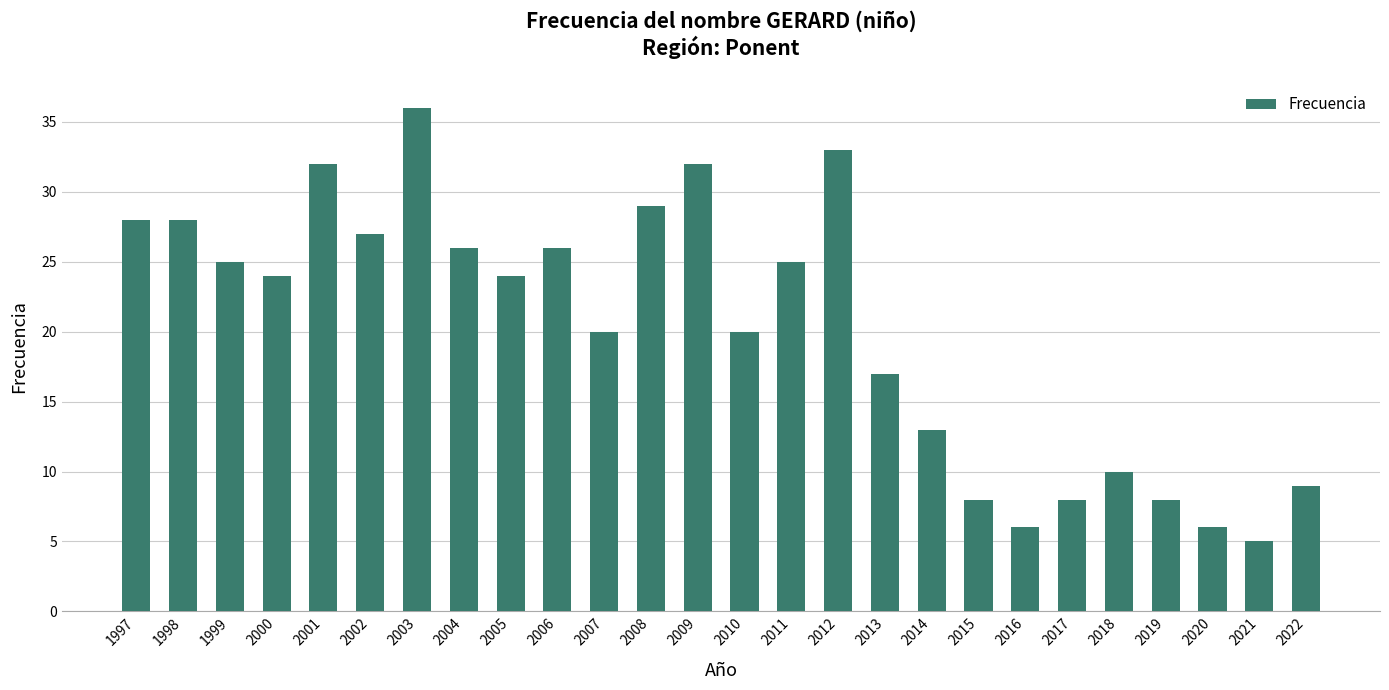

How many bars are there in total?

26